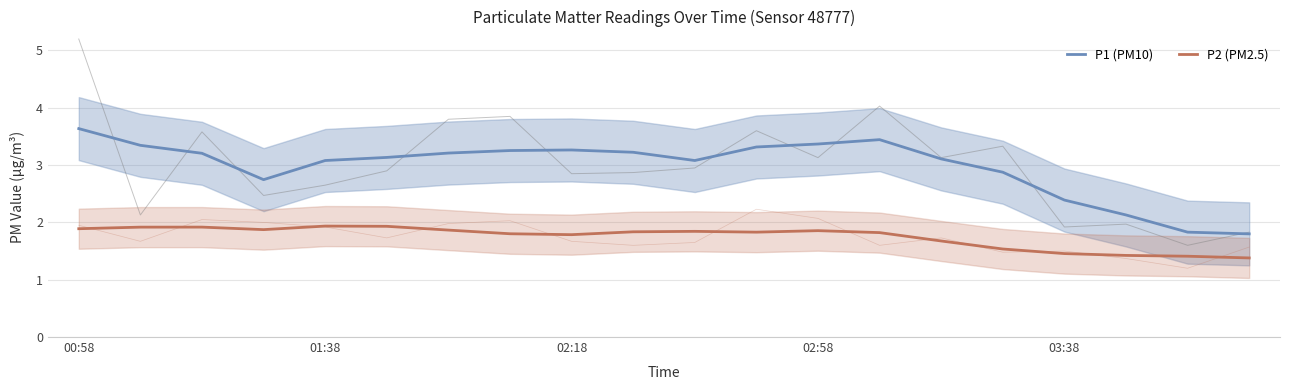

True or false: P1 (PM10) and P2 (PM2.5) cross at least once.

False